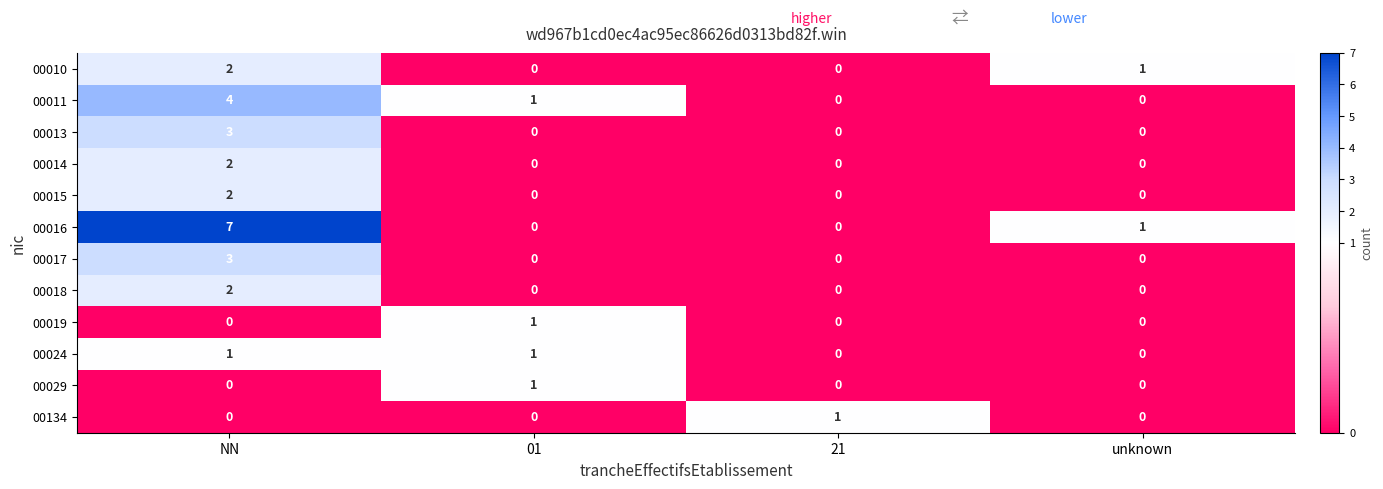

Is it true that 00010 equals 3 at NN?

False